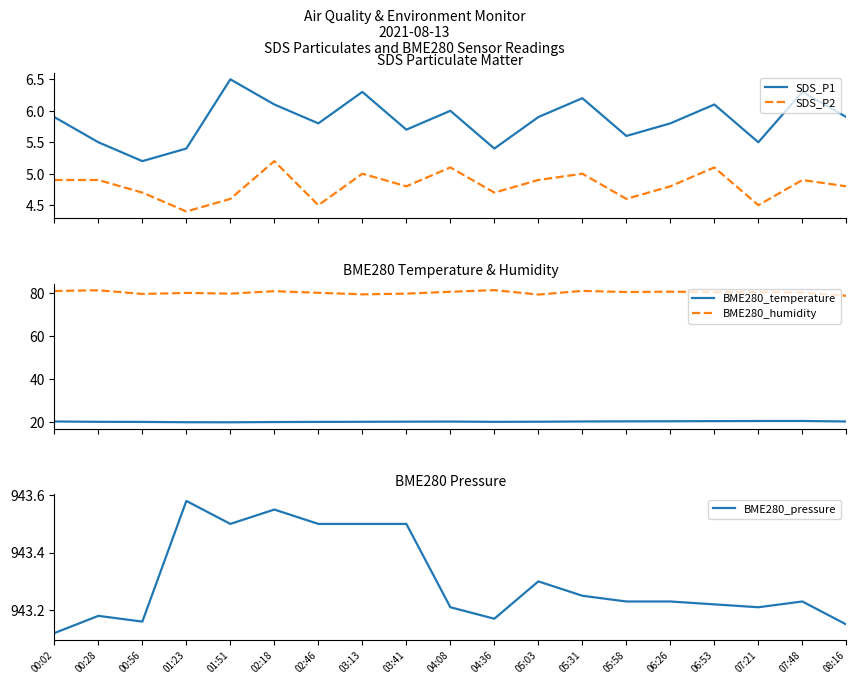

What is the maximum value shown in the chart?

943.6